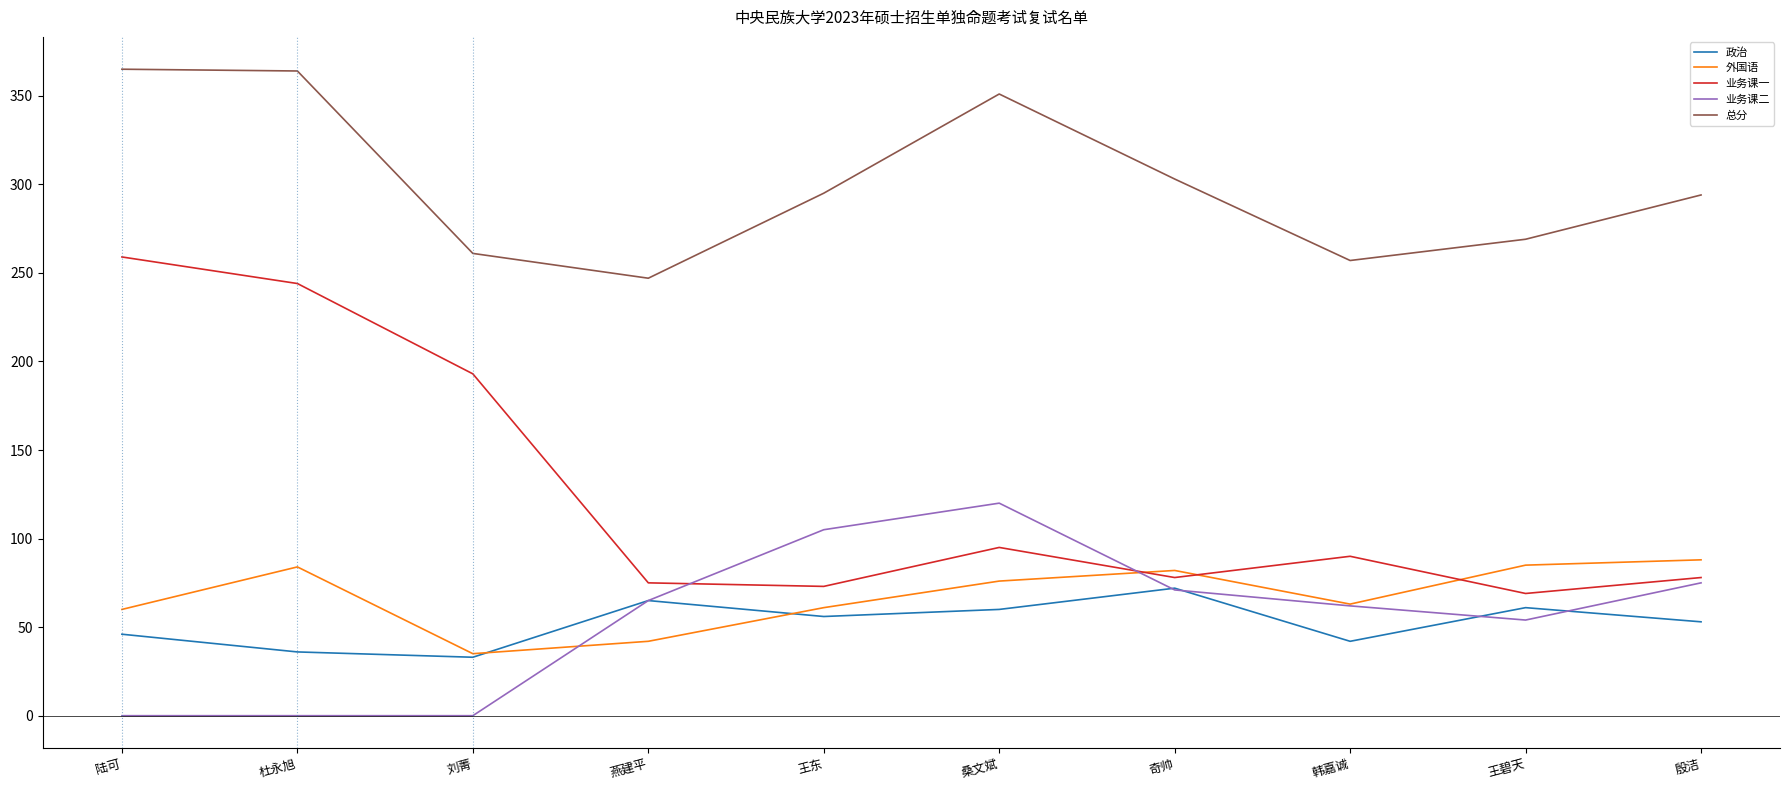

True or false: 政治 has a value of 36 at 杜永旭.

True